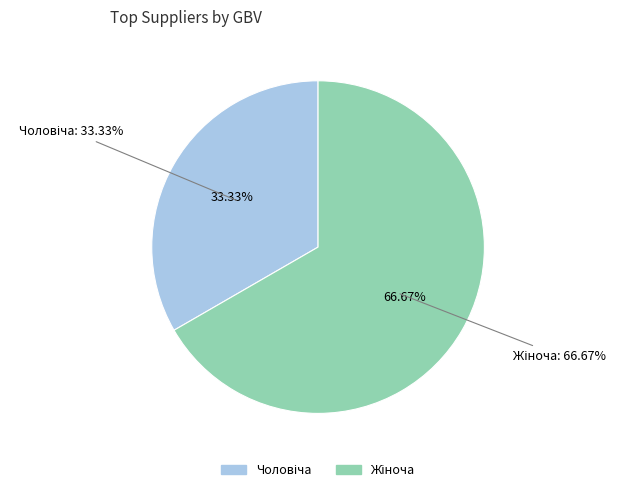

What is the ratio of the value at Жіноча to the value at Чоловіча?

2.0